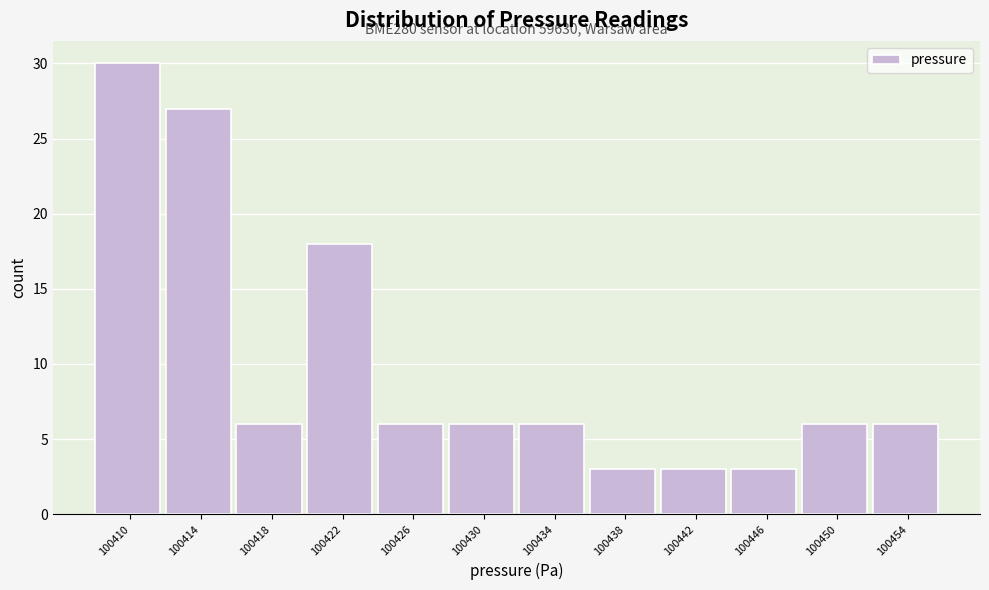

Over which range of the x-axis is the bar tallest?

100408.0 to 100412.0